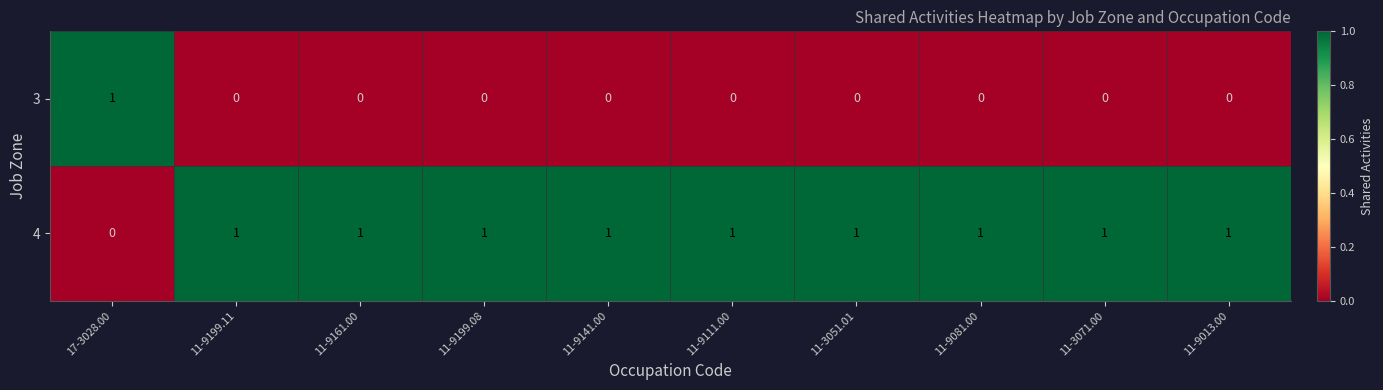

At 11-9111.00, list the series in order from smallest to largest.

3, 4